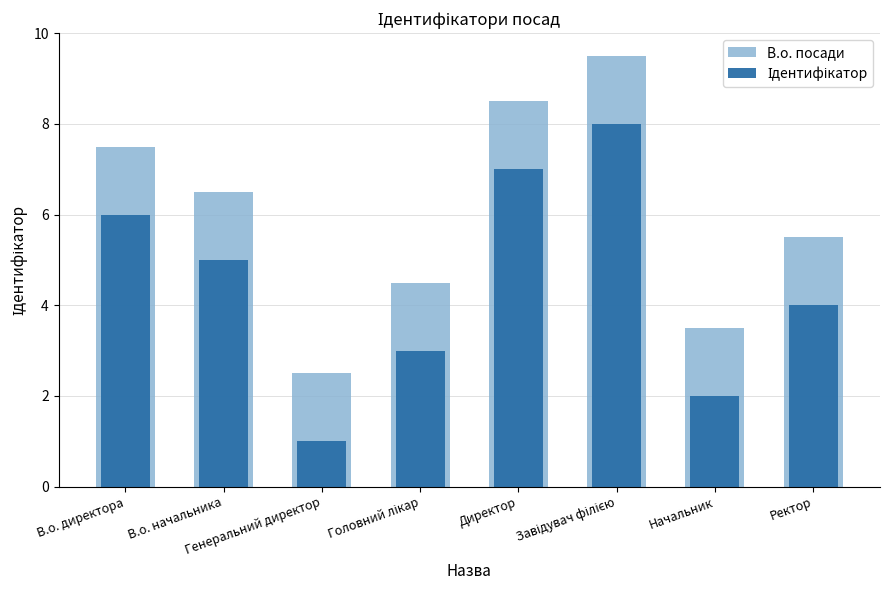

At how many categories does at least one series exceed 2?

8